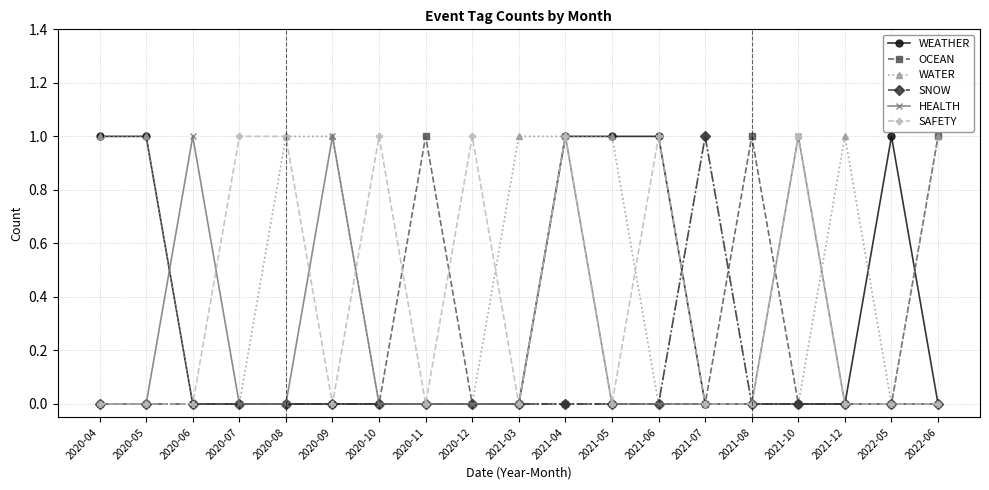

Where is the first local maximum for HEALTH?

2020-06